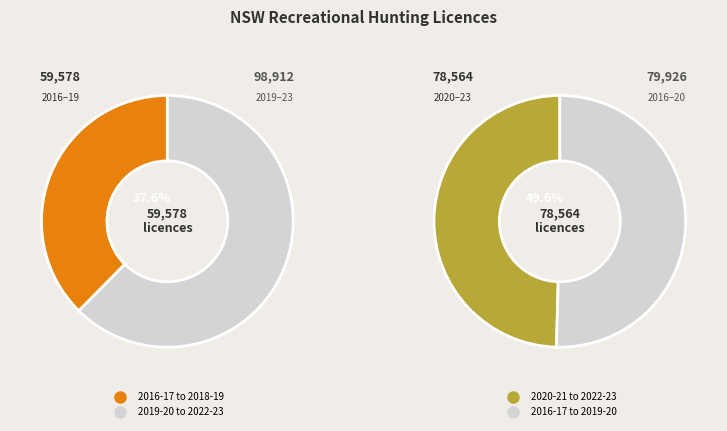

Does 2019-20 account for over 50% of the chart?

No